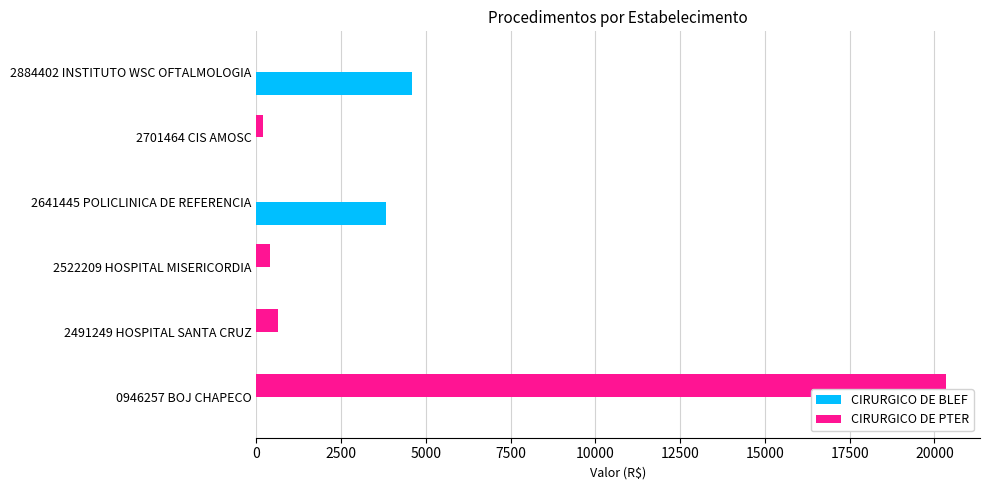

True or false: CIRURGICO DE BLEF has a value of 0.0 at 2491249 HOSPITAL SANTA CRUZ.

True